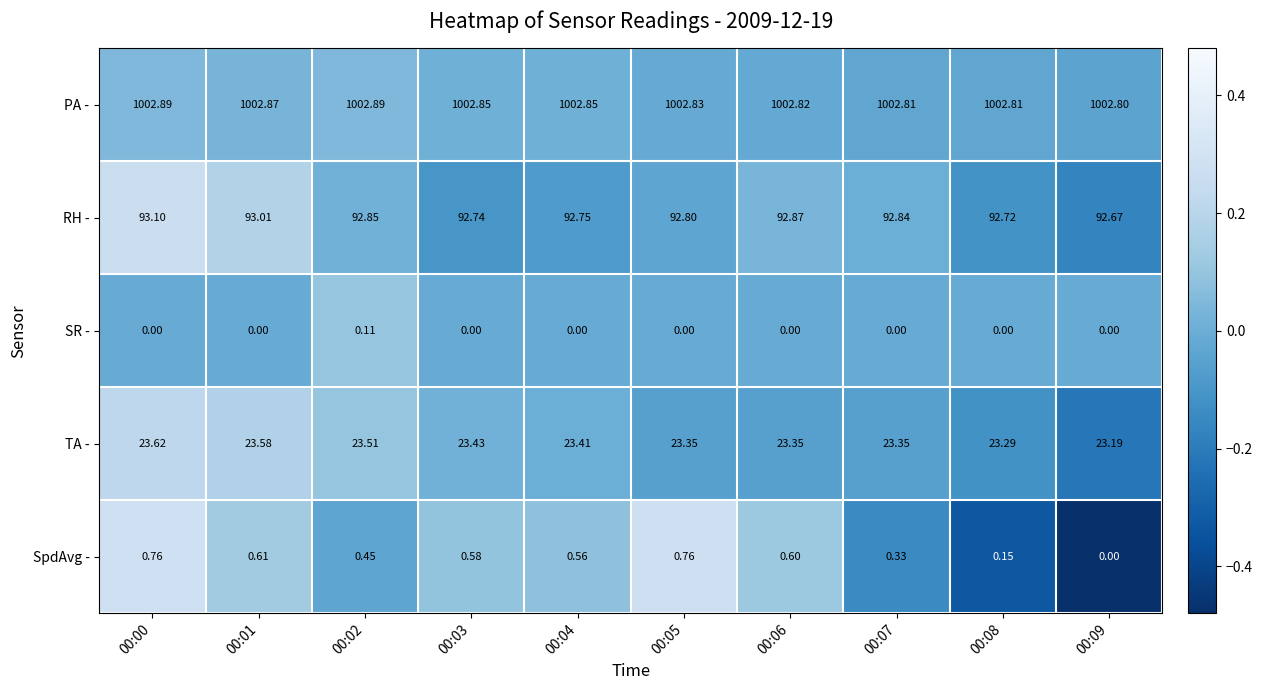

How many series are shown in this chart?

5